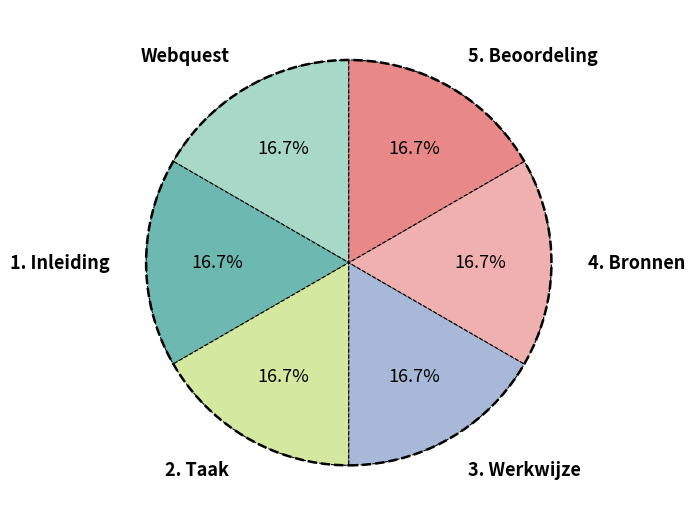

Does 2. Taak account for over 50% of the chart?

No